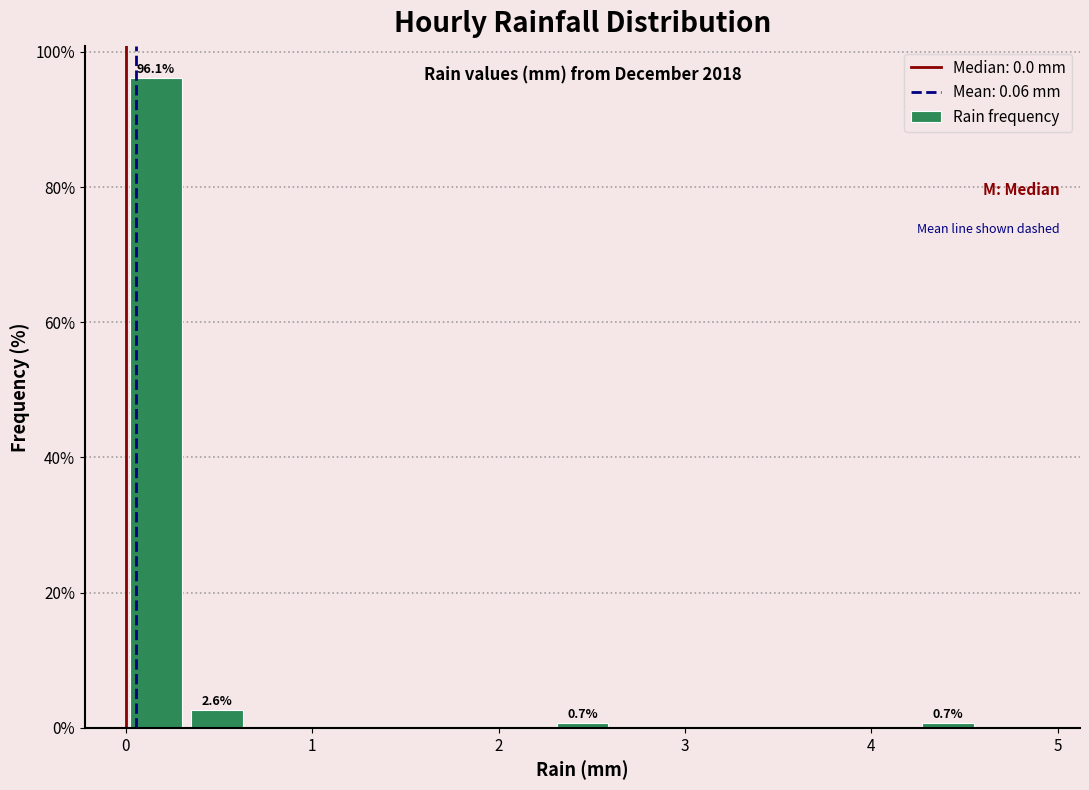

Read against the x-axis, roughly where is the centre of the tallest bar?

0.2